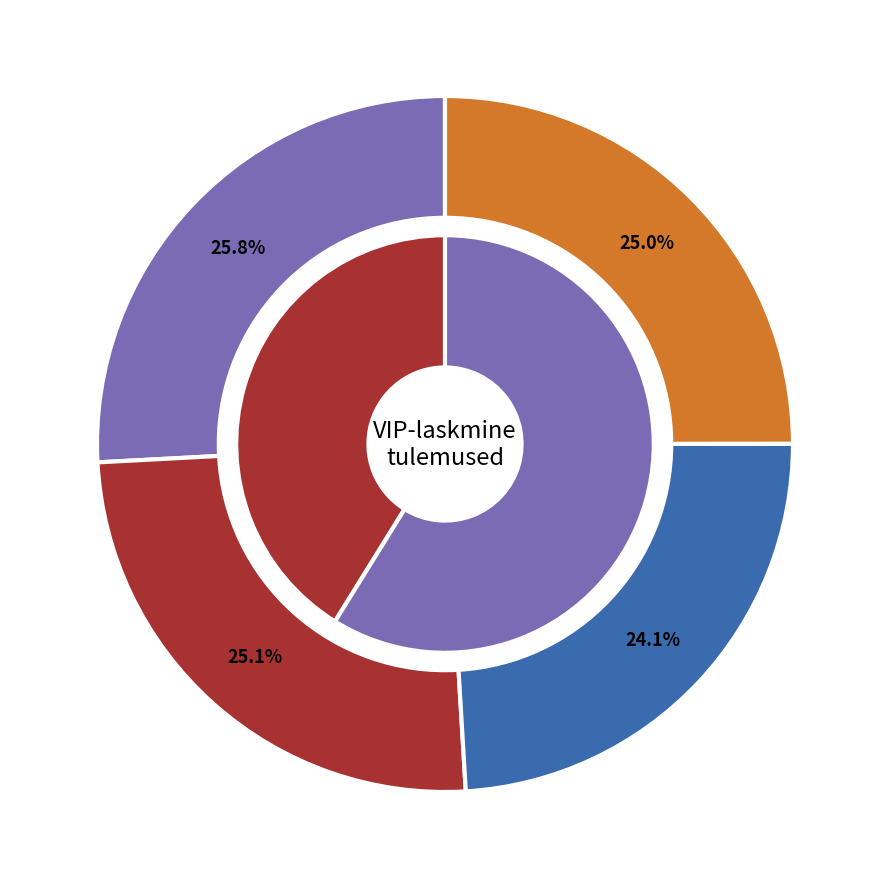

To the nearest percent, what is the combined percentage of OTS and KIIGEMÄGI?

12%